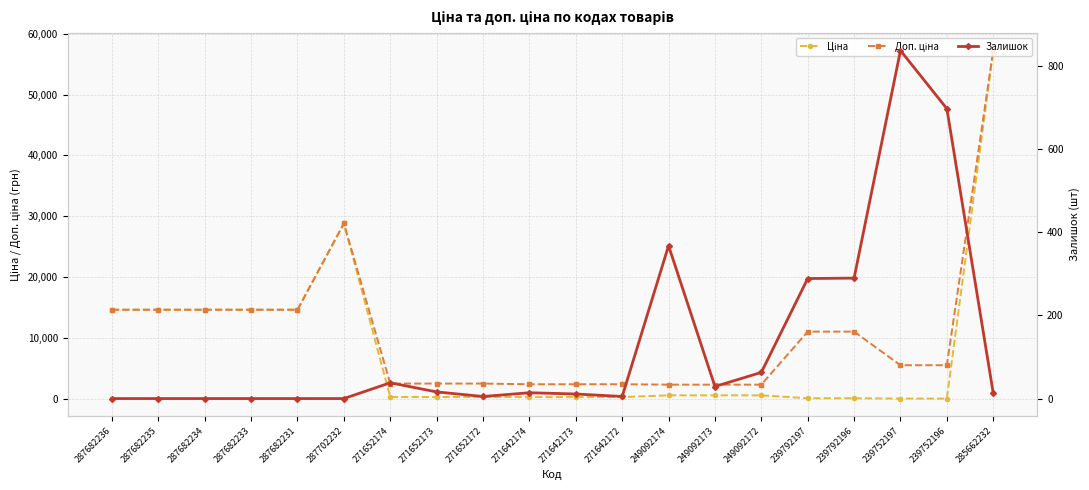

What is the label of the 19th point from the right?

287682235